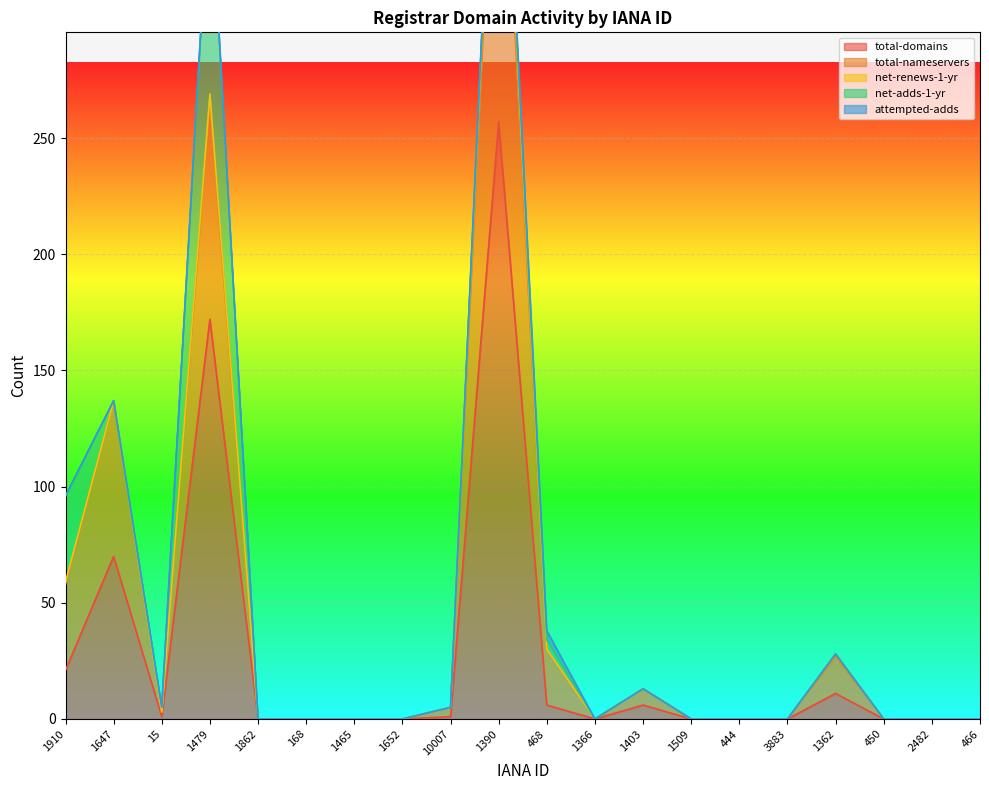

Is it true that total-domains equals 99 at 3883?

False